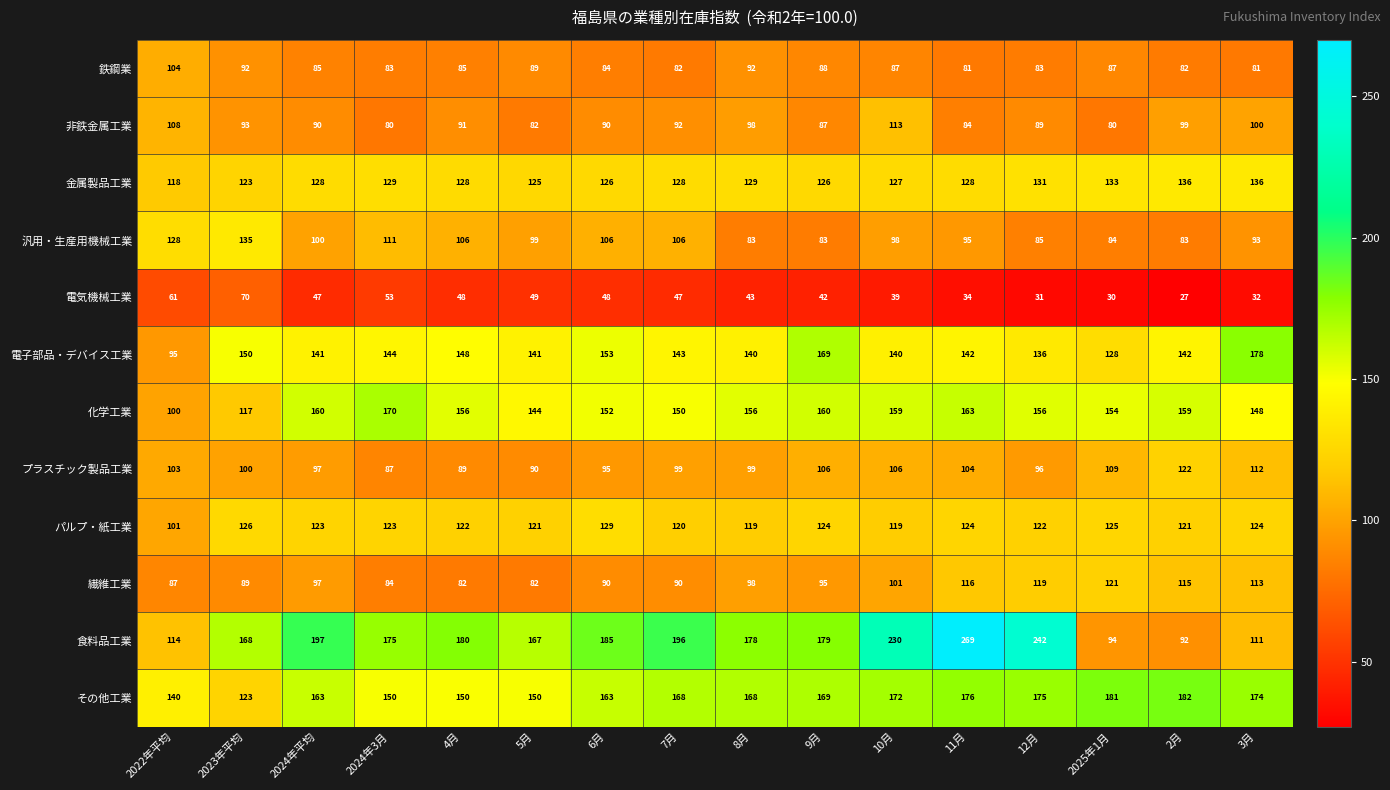

What is the difference between the 金属製品工業 values at 2024年平均 and 5月?

3